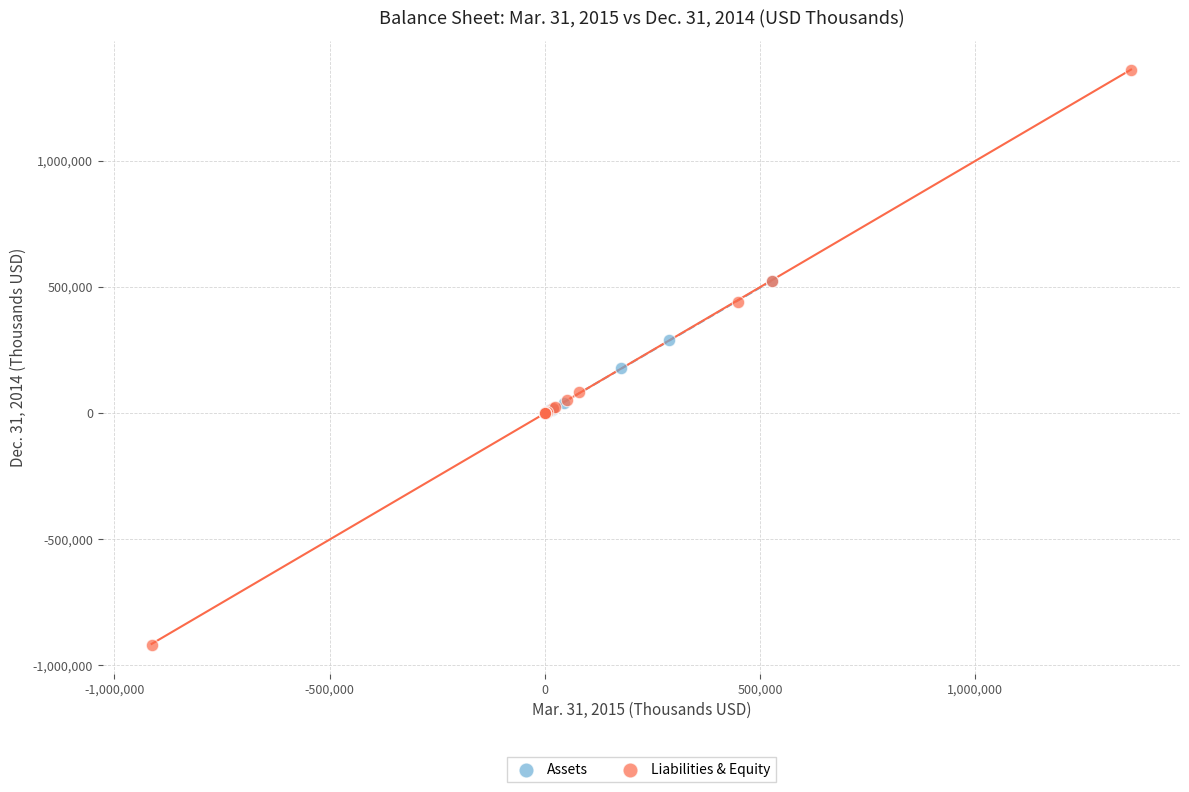

What are all the series names shown in the legend?

Assets, Liabilities & Equity